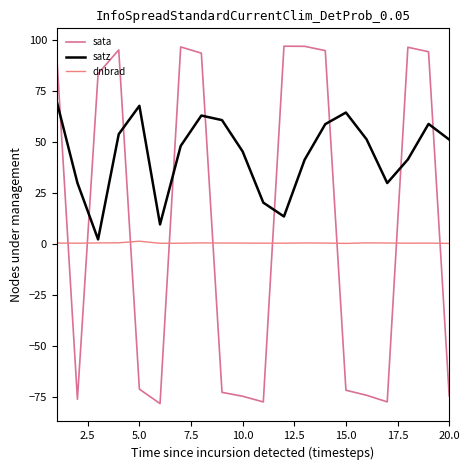

Count the dnbrad values in the range 0 to 1.

19